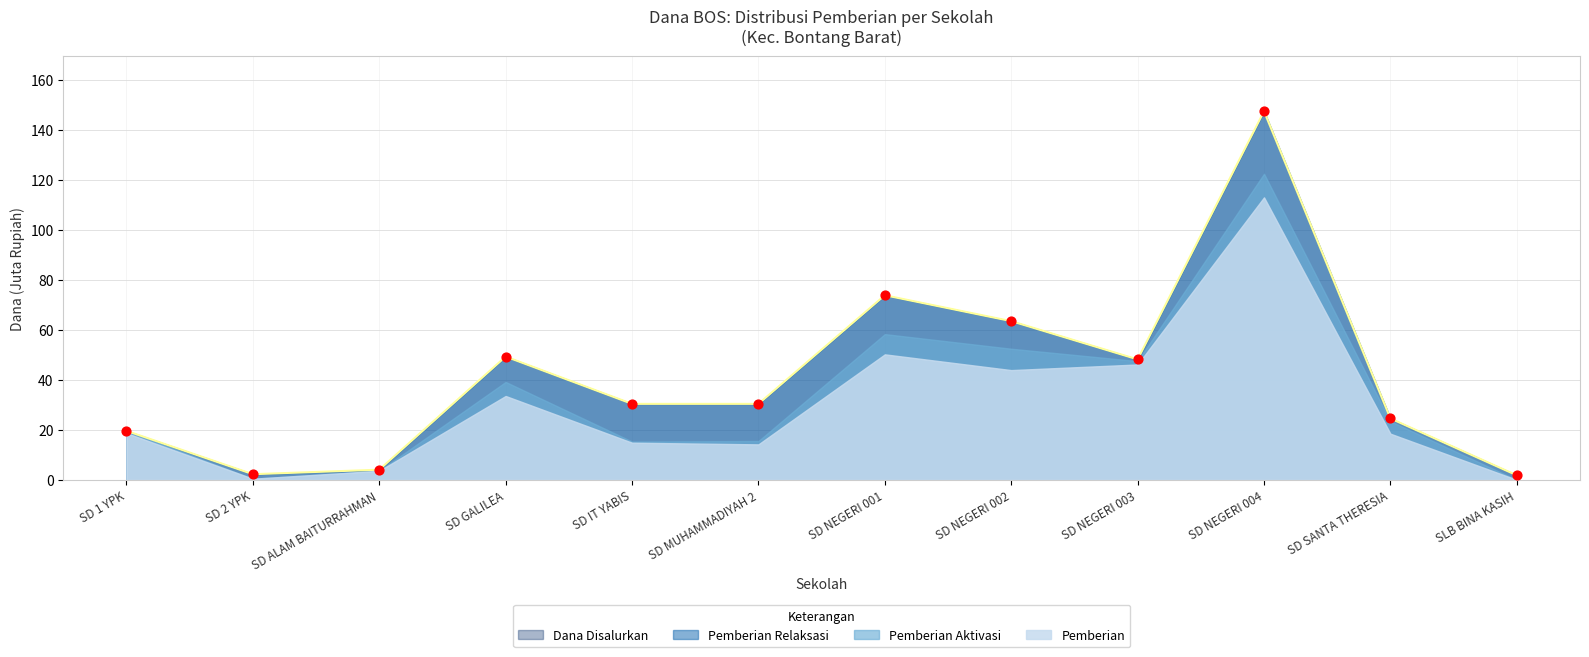

At which category is the sum across all series the highest?

SD NEGERI 004